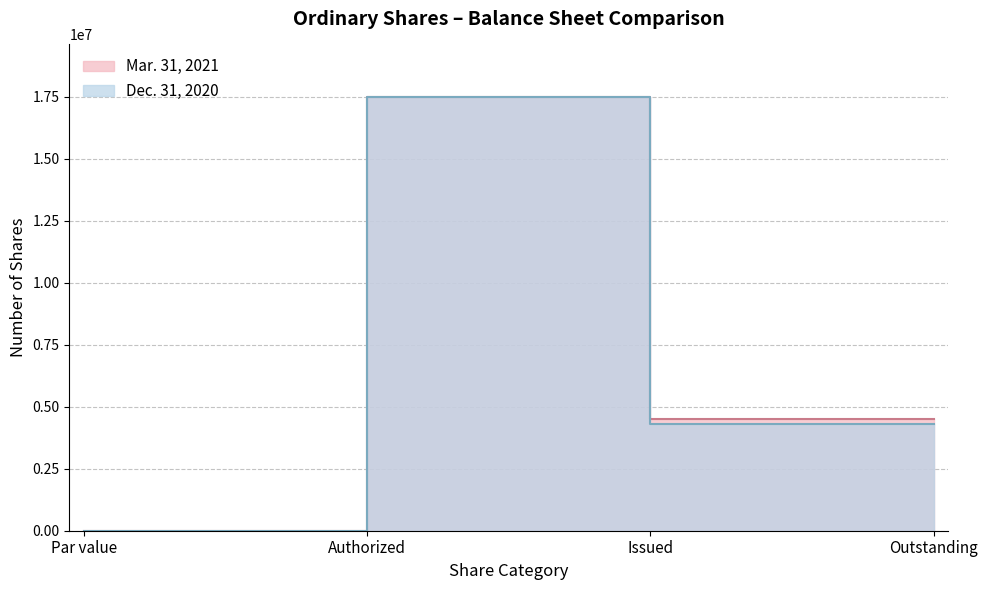

True or false: Mar. 31, 2021 has more than 2 points higher than both neighbors.

False